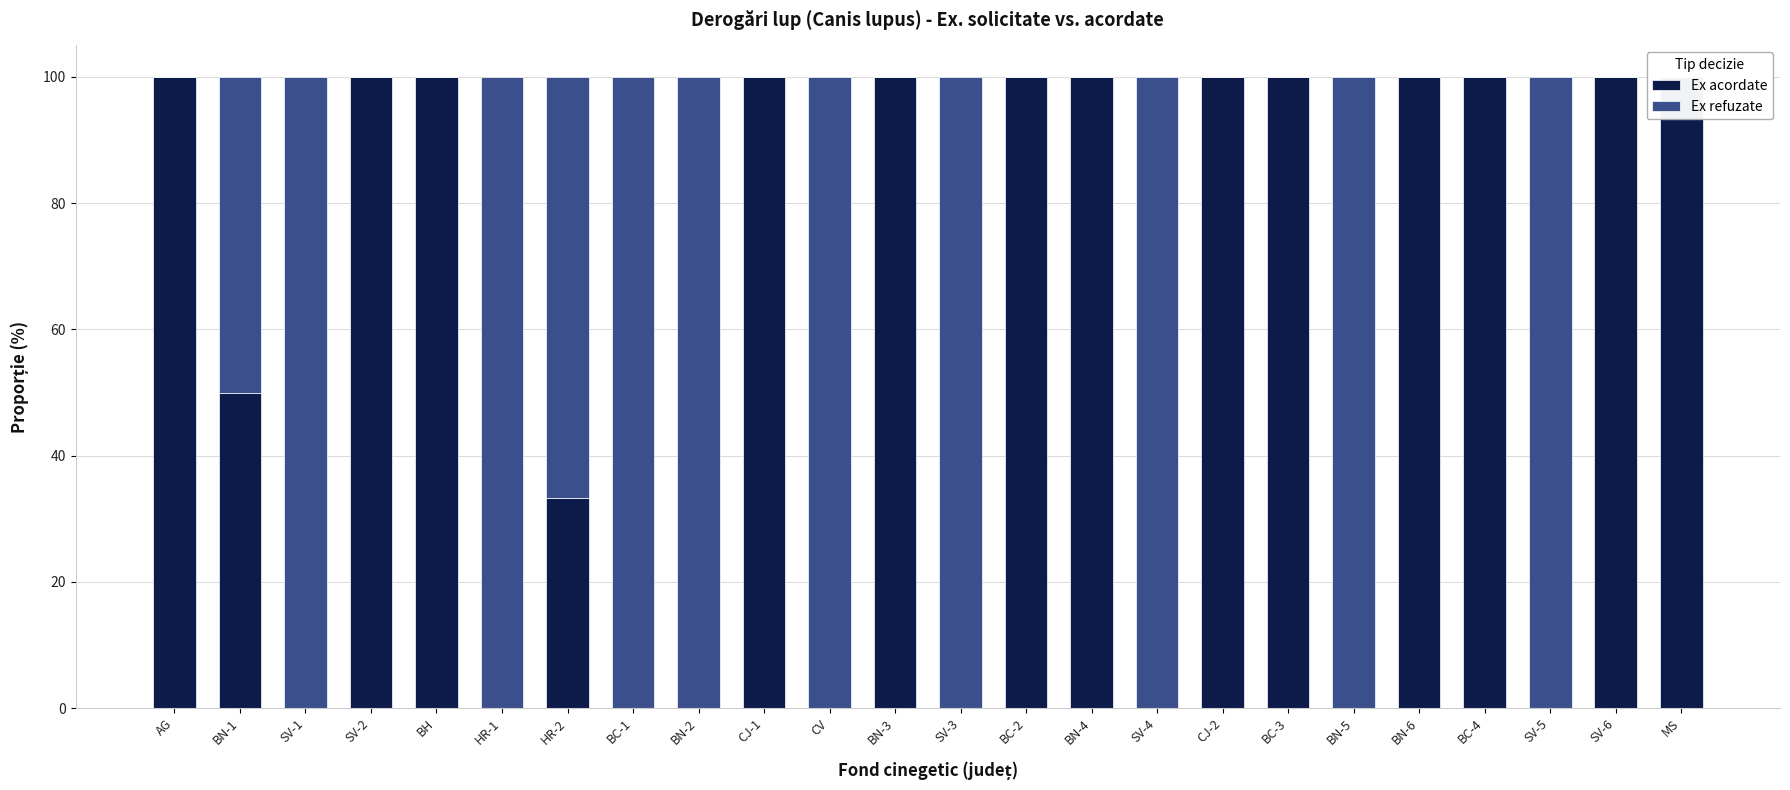

What is the maximum value for Ex refuzate?

100.0